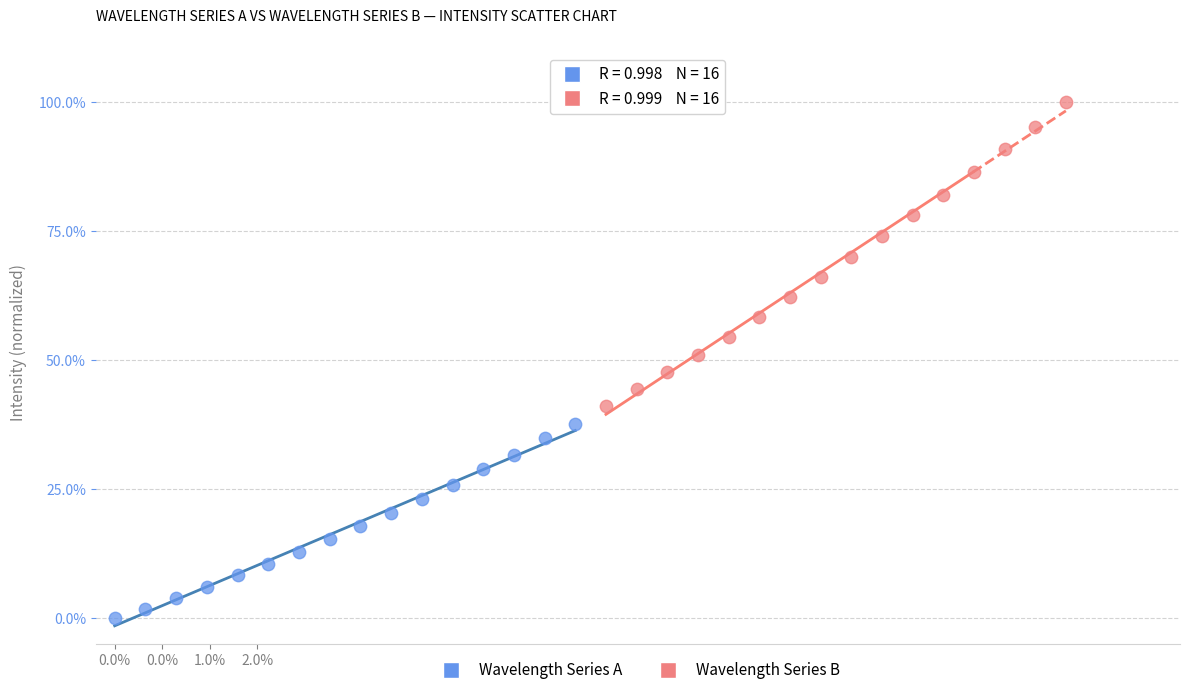

What are all the series names shown in the legend?

Wavelength Series A, Wavelength Series B